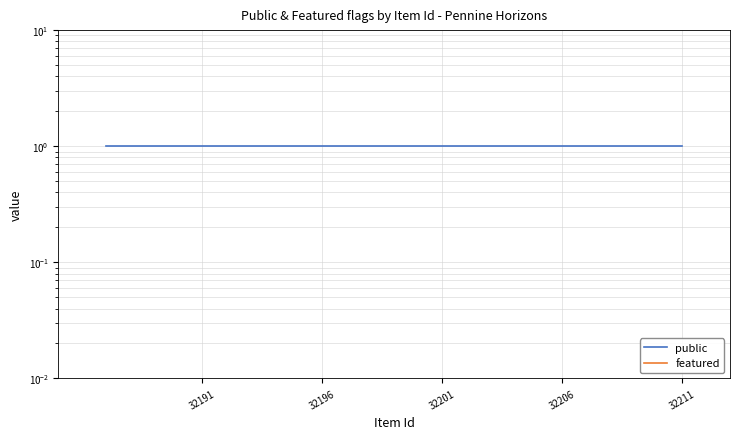

True or false: public and featured intersect in this chart.

False